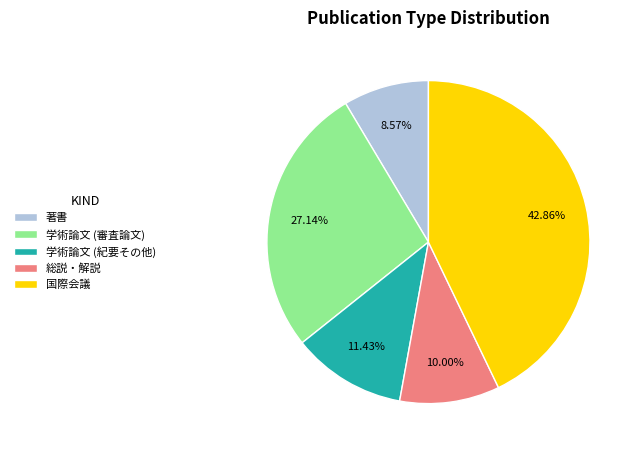

What is the total percentage of 著書 and 学術論文 (紀要その他)?

20.0%